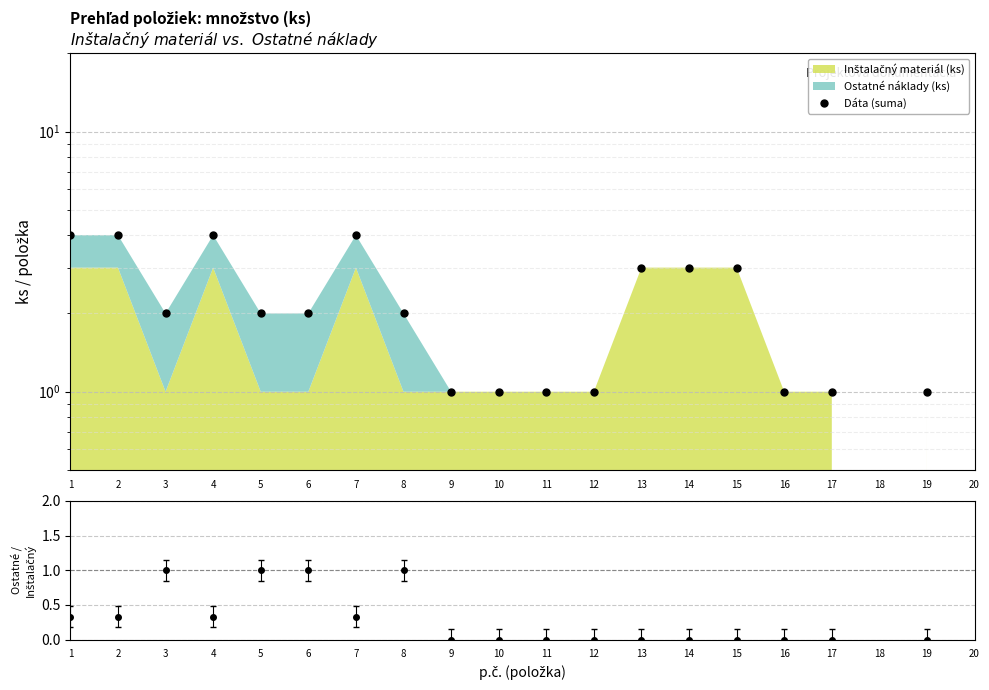

What is the difference between the maximum and minimum values in the Dáta (suma) series?

3.0